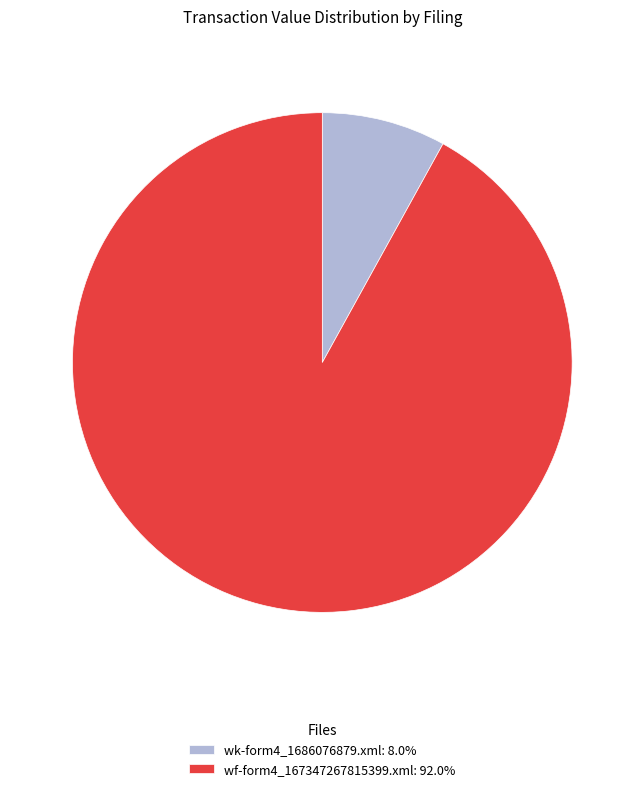

Is it true that wf-form4_167347267815399.xml is 92% of the pie?

True